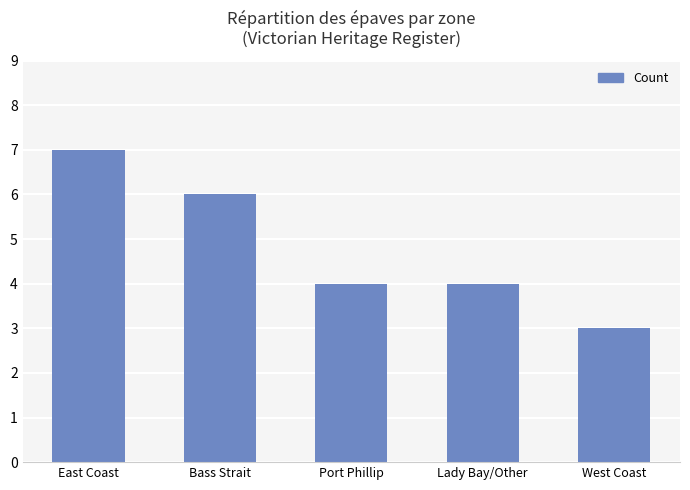

What is the value of the 1st bar from the left?

7